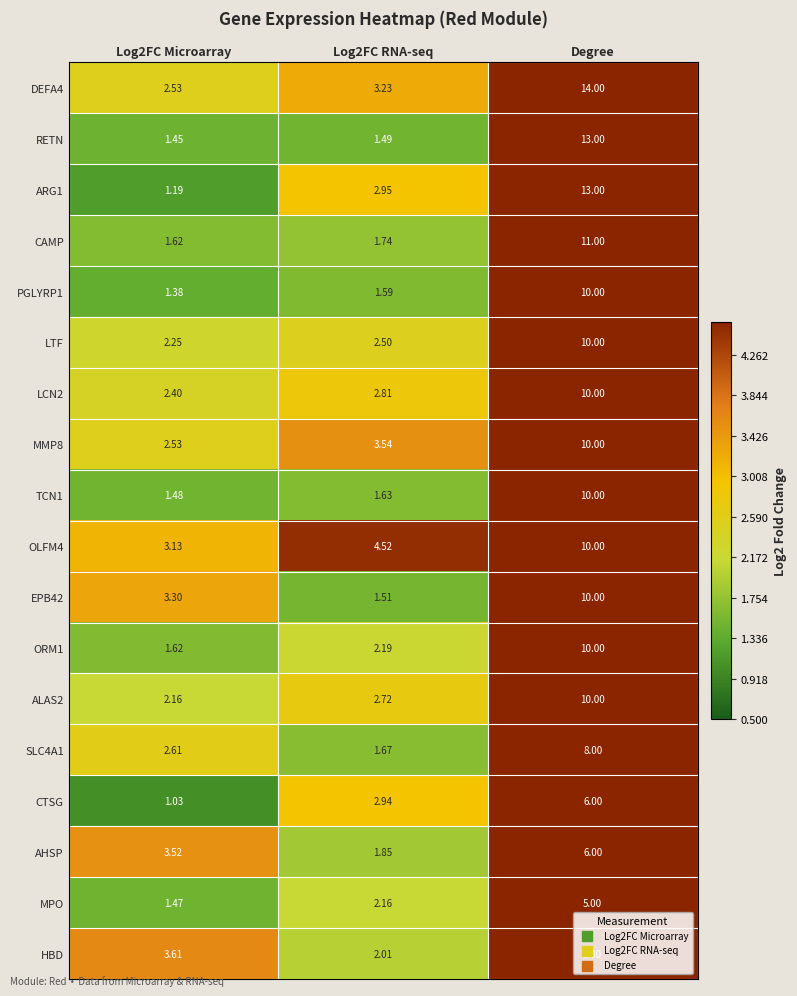

At how many categories does at least one series exceed 13?

1